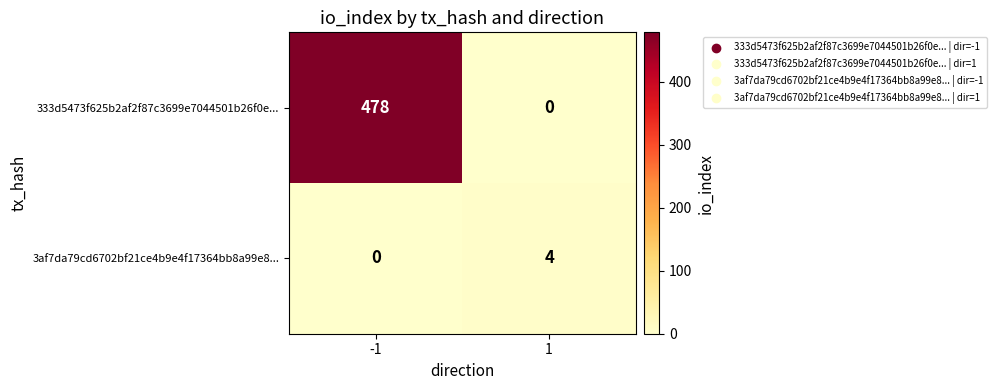

What is the difference between the maximum and minimum values in the 3af7da79cd6702bf21ce4b9e4f17364bb8a99e8... series?

4